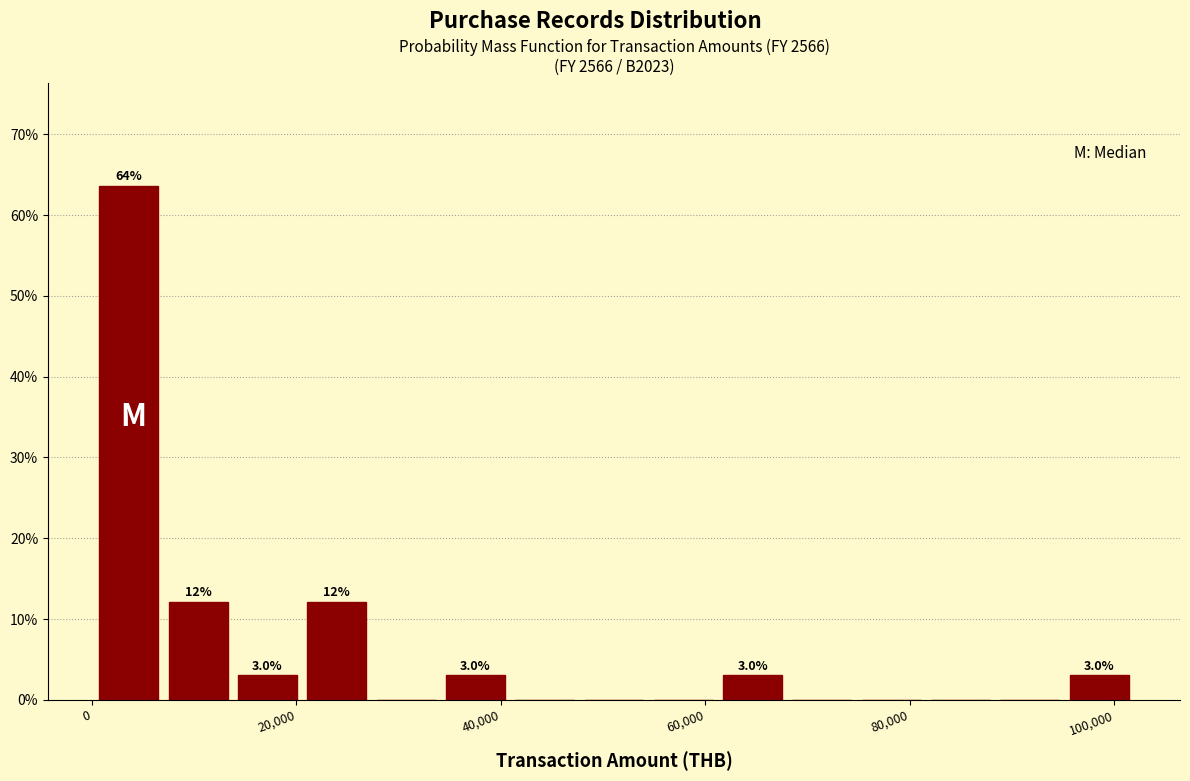

Read against the x-axis, roughly where is the centre of the tallest bar?

4000